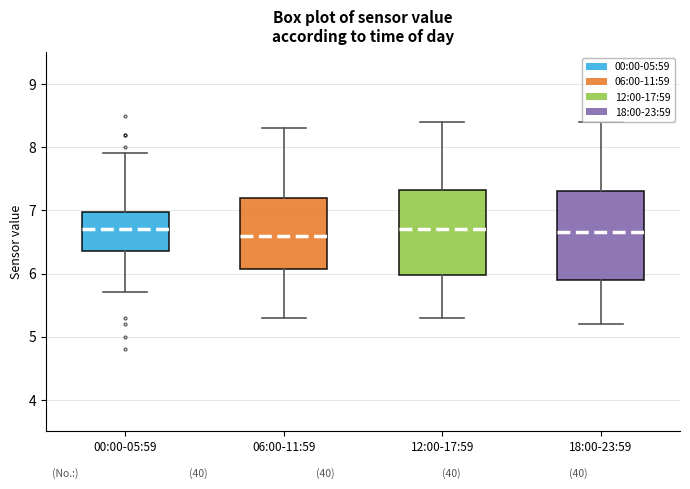

Reading left to right, transcribe this box plot: for each box, give where its median line is, the range the box spans, and where its two whiskers end, as read against the y-axis. The values are not printed on the chart, so give them approximately, as read against the axis.

00:00-05:59: median 6.7, box 6.4 to 7.0, whiskers 5.7 to 7.9
06:00-11:59: median 6.6, box 6.1 to 7.2, whiskers 5.3 to 8.3
12:00-17:59: median 6.7, box 6.0 to 7.3, whiskers 5.3 to 8.4
18:00-23:59: median 6.7, box 5.9 to 7.3, whiskers 5.2 to 8.4